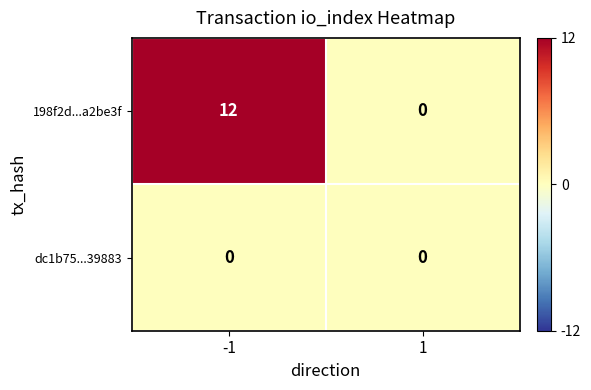

Which series changed the most between -1 and 1?

198f2d...a2be3f